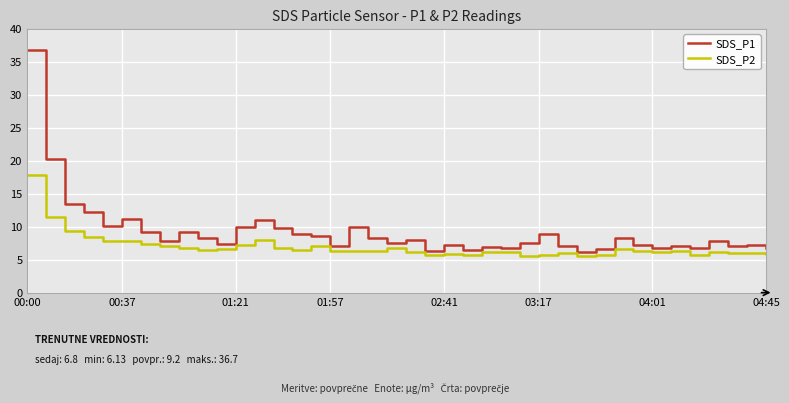

Which series has the largest total across all categories?

SDS_P1